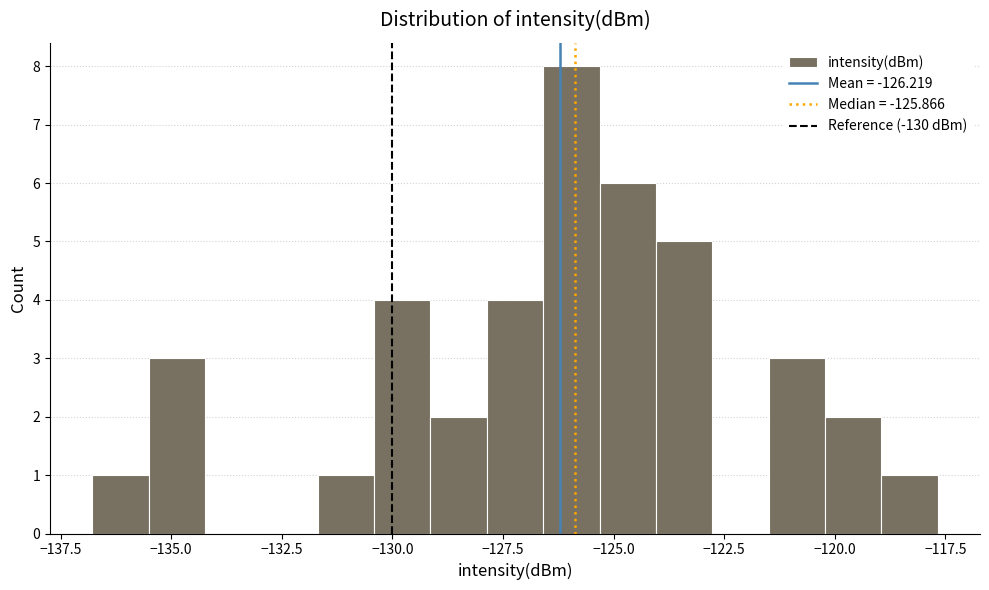

Read against the x-axis, roughly where is the centre of the tallest bar?

-126.0